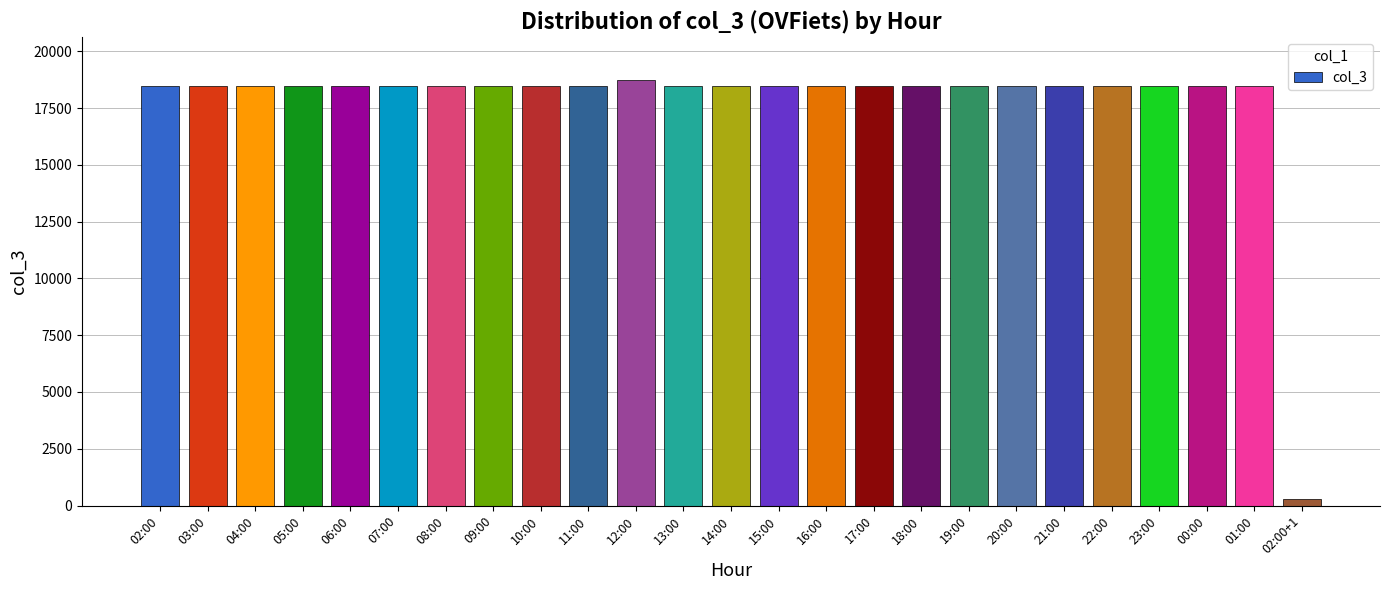

What is the label of the 18th bar from the right?

09:00